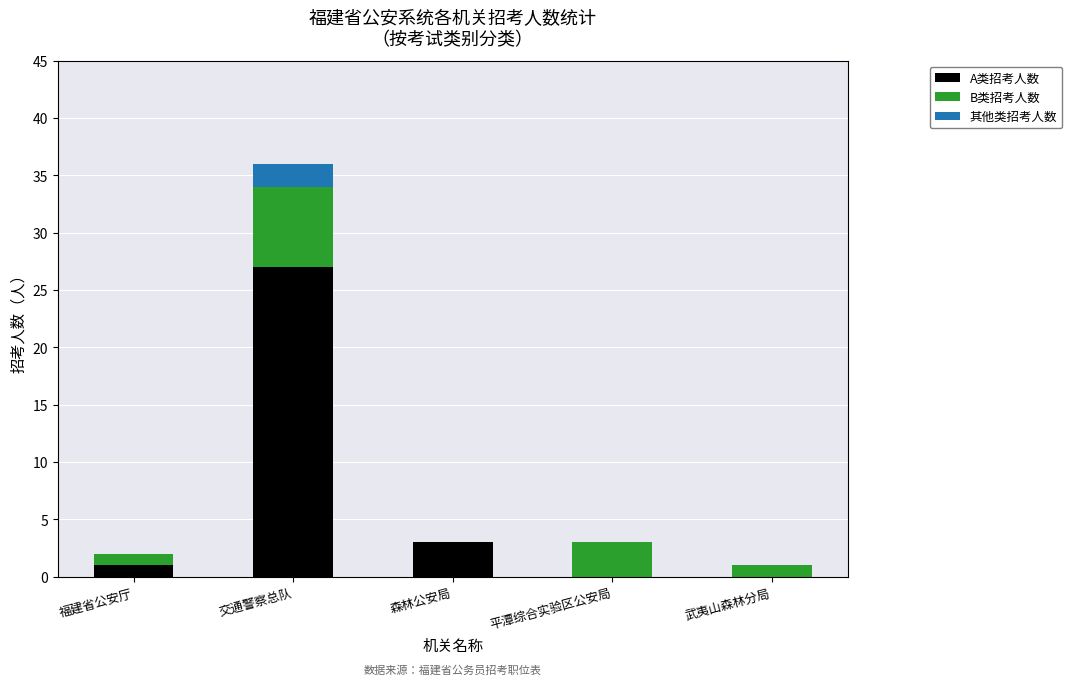

What is the total value across all series at 森林公安局?

3